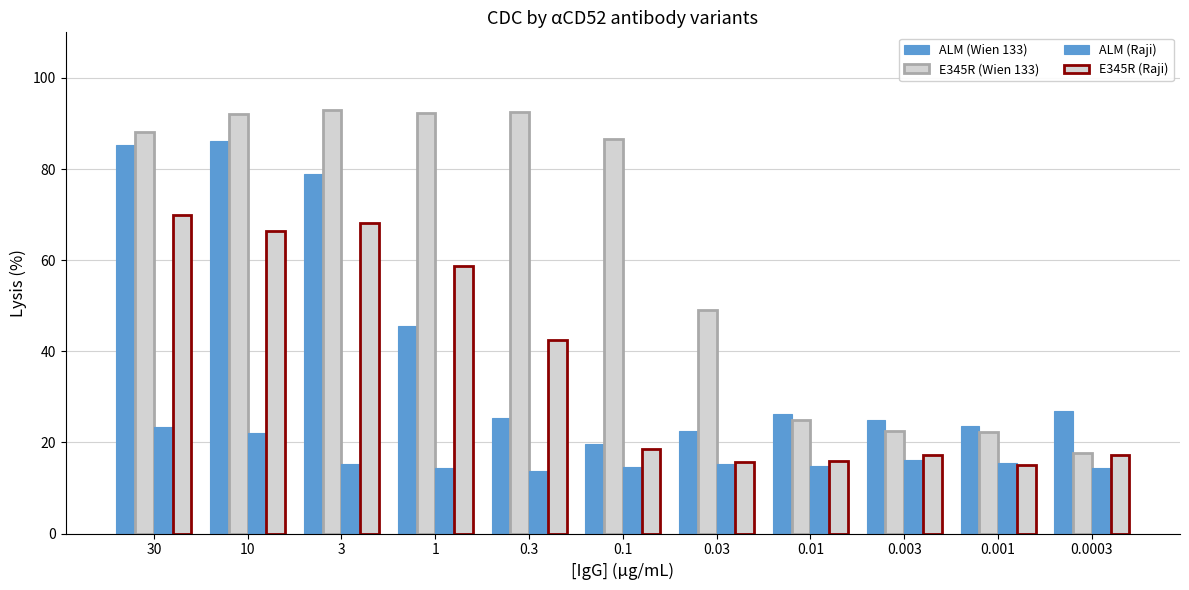

Is the value of ALM (Wien 133) at 0.01 greater than the value of ALM (Raji) at 1?

Yes